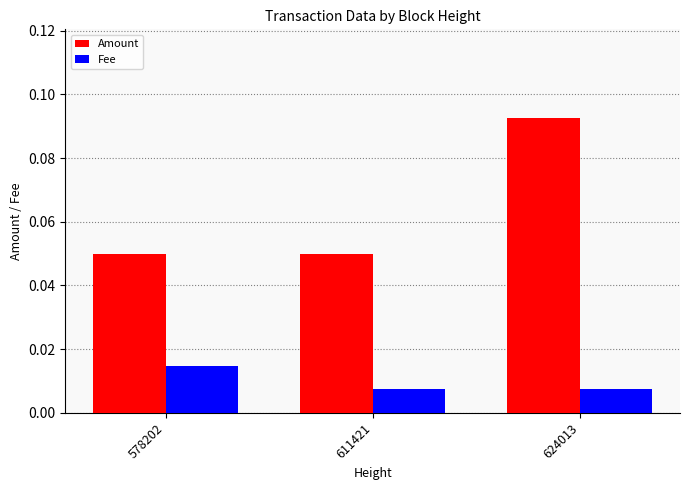

What are all the series names shown in the legend?

Amount, Fee